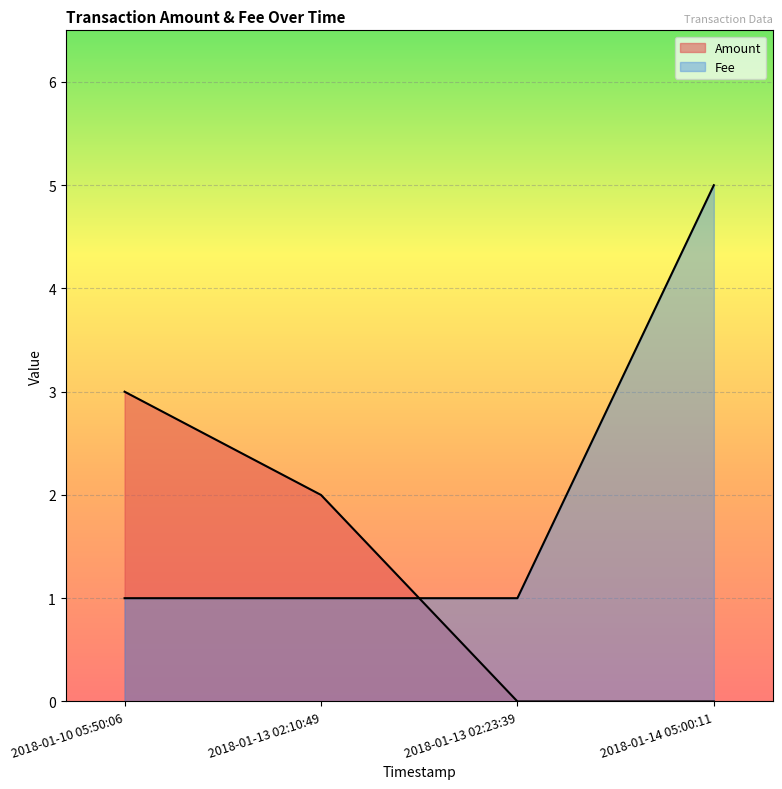

The Fee series shows 5 at 2018-01-14 05:00:11. True or false?

True